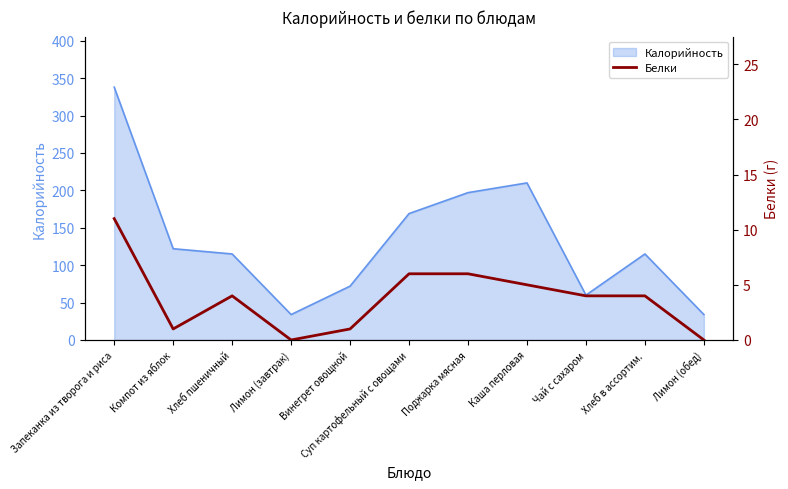

At which label does the data first exceed 4?

Запеканка из творога и риса